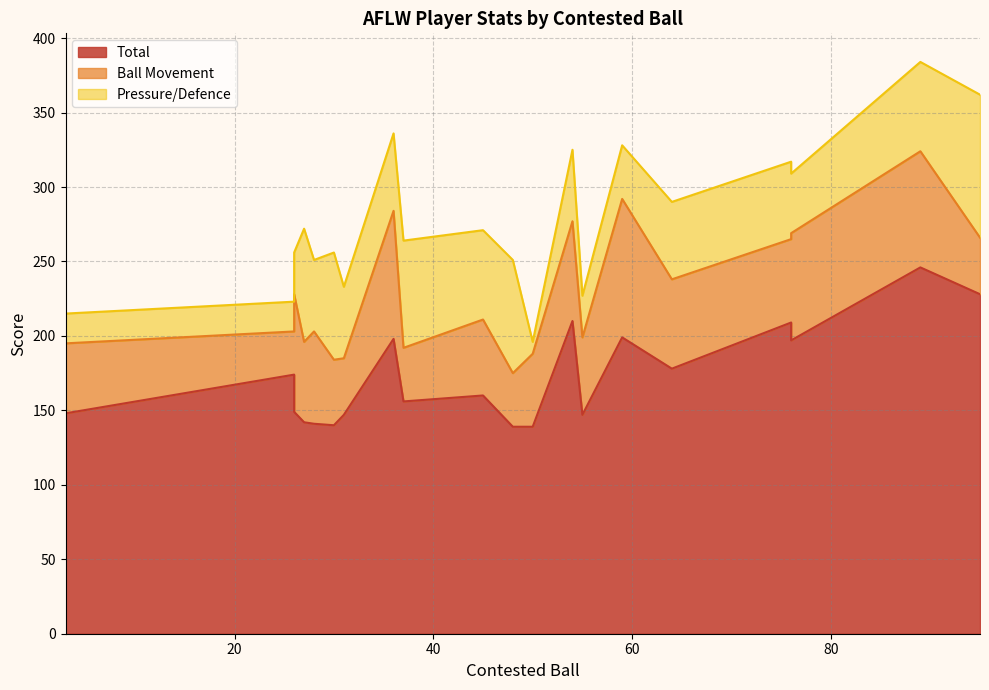

What is the sum of all Total values?

3447